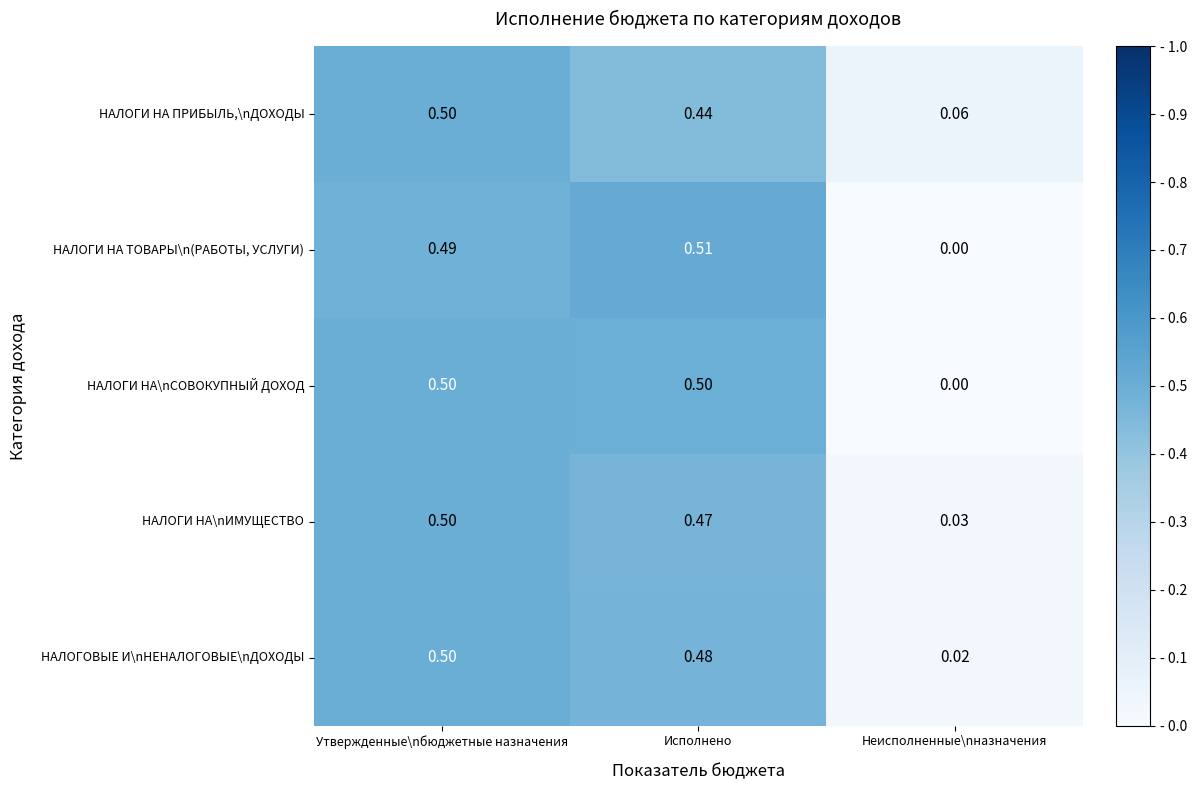

At which label does НАЛОГОВЫЕ И\nНЕНАЛОГОВЫЕ\nДОХОДЫ reach its minimum?

Неисполненные\nназначения